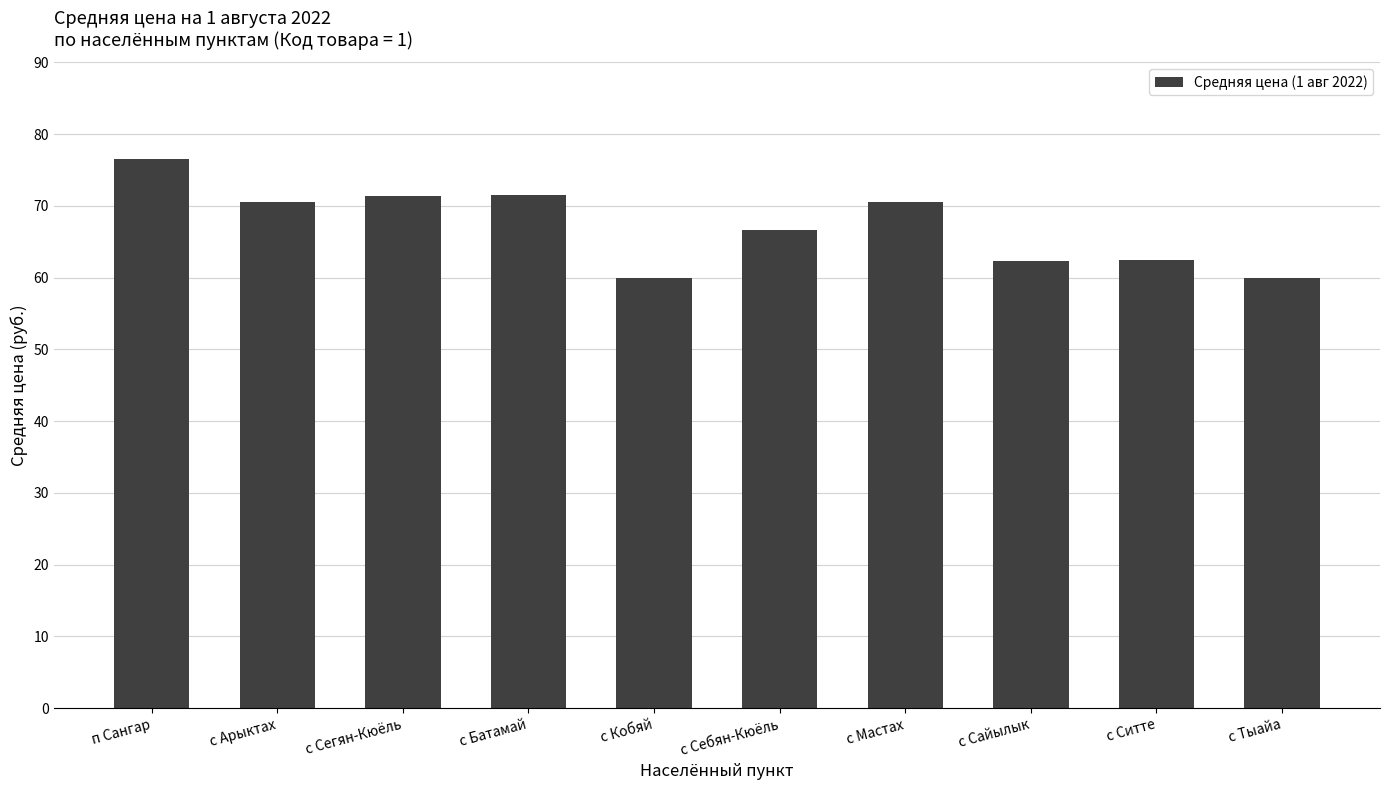

What is the label of the 7th bar from the right?

с Батамай